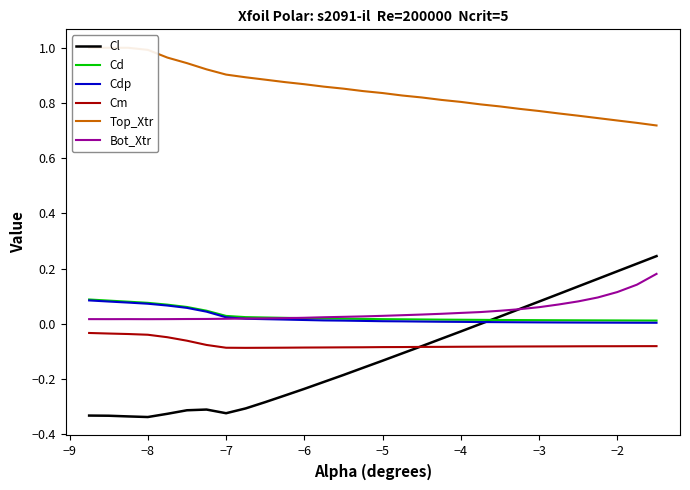

Is it true that Cdp equals 0.0 at −4?

True